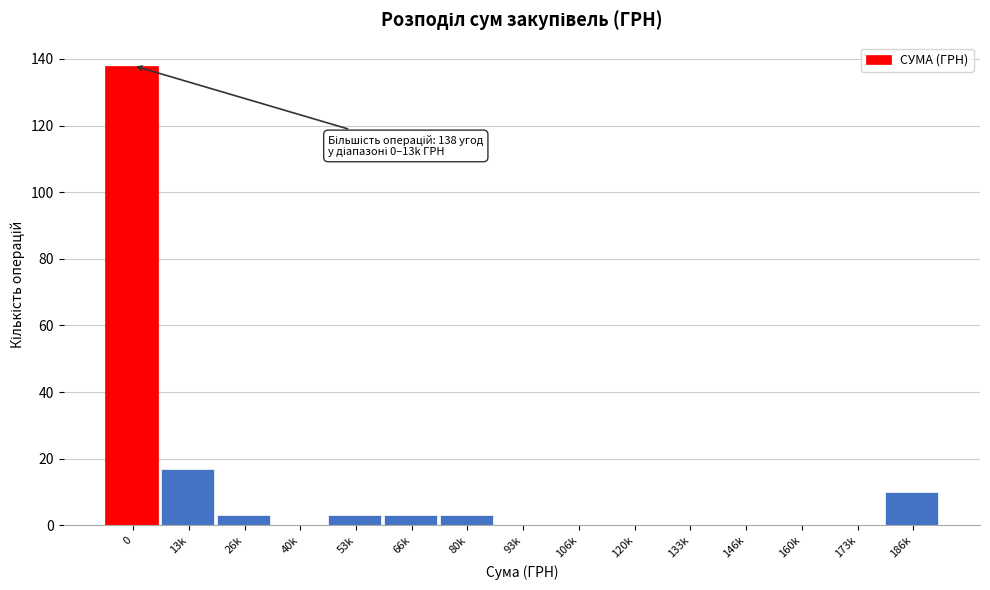

Reading left to right, list all the values displayed in this chart.

0=138	13k=17	26k=3	40k=0	53k=3	66k=3	80k=3	93k=0	106k=0	120k=0	133k=0	146k=0	160k=0	173k=0	186k=10